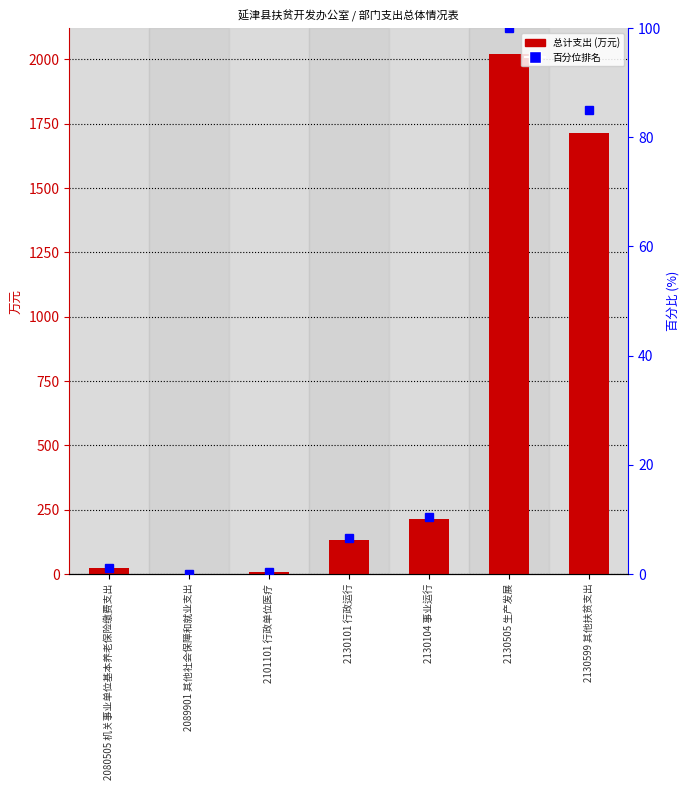

What is the change in value from 2101101 行政单位医疗 to 2130599 其他扶贫支出?

+1709.4